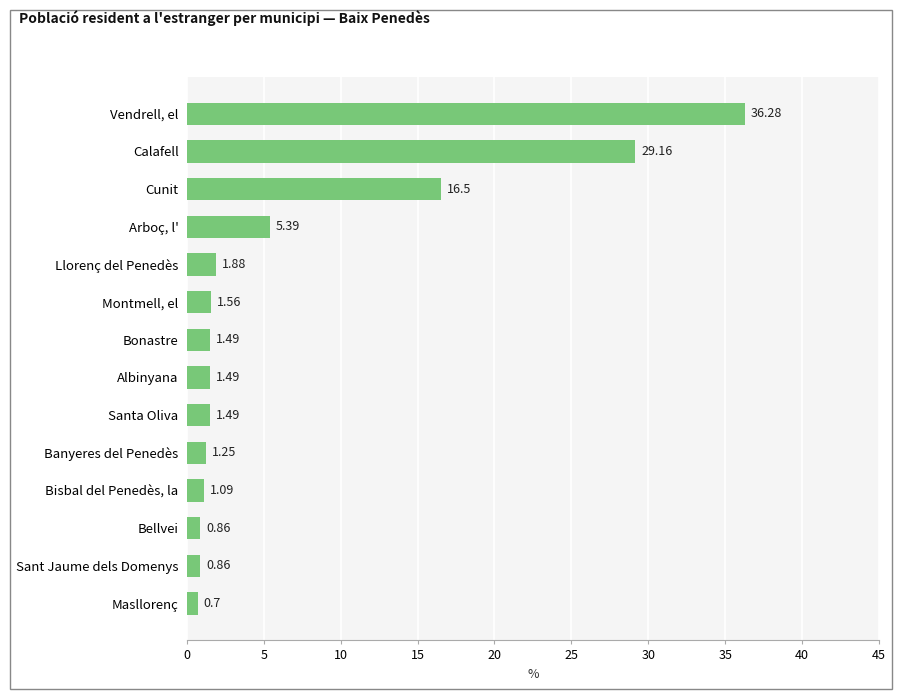

What is the minimum value shown in the chart?

0.7